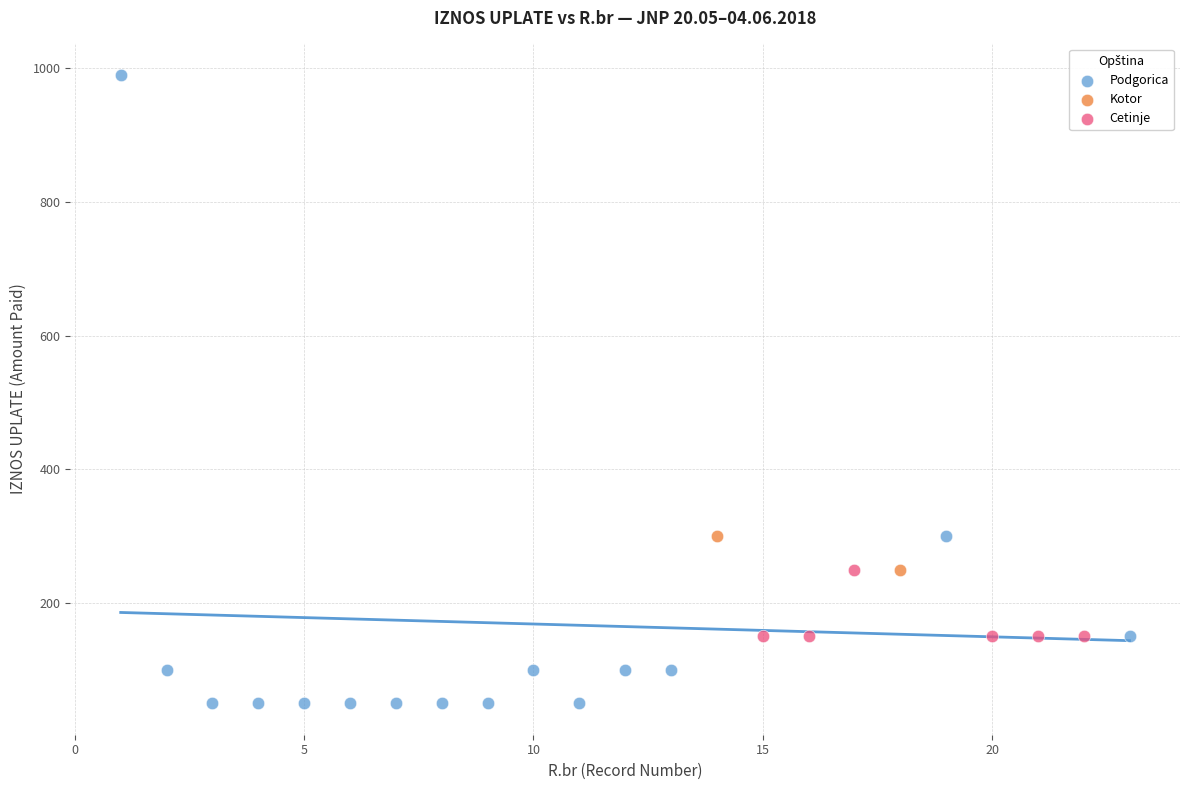

Which series reaches the maximum Y coordinate?

Podgorica